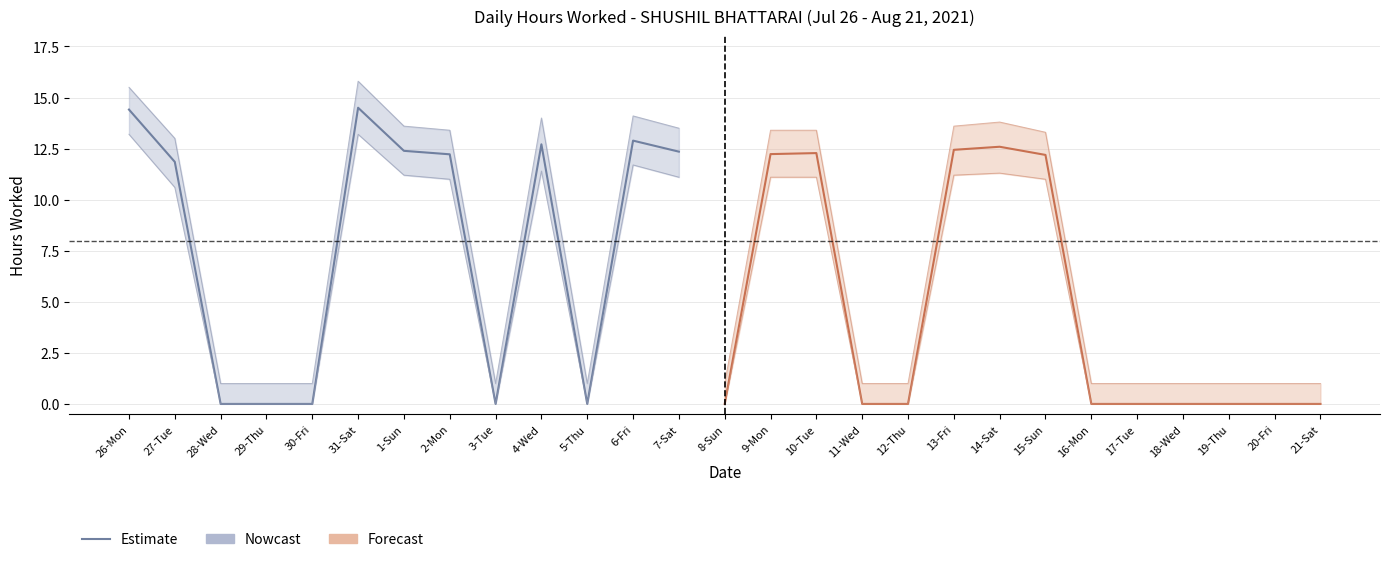

True or false: Upper Bound and Lower Bound intersect in this chart.

False